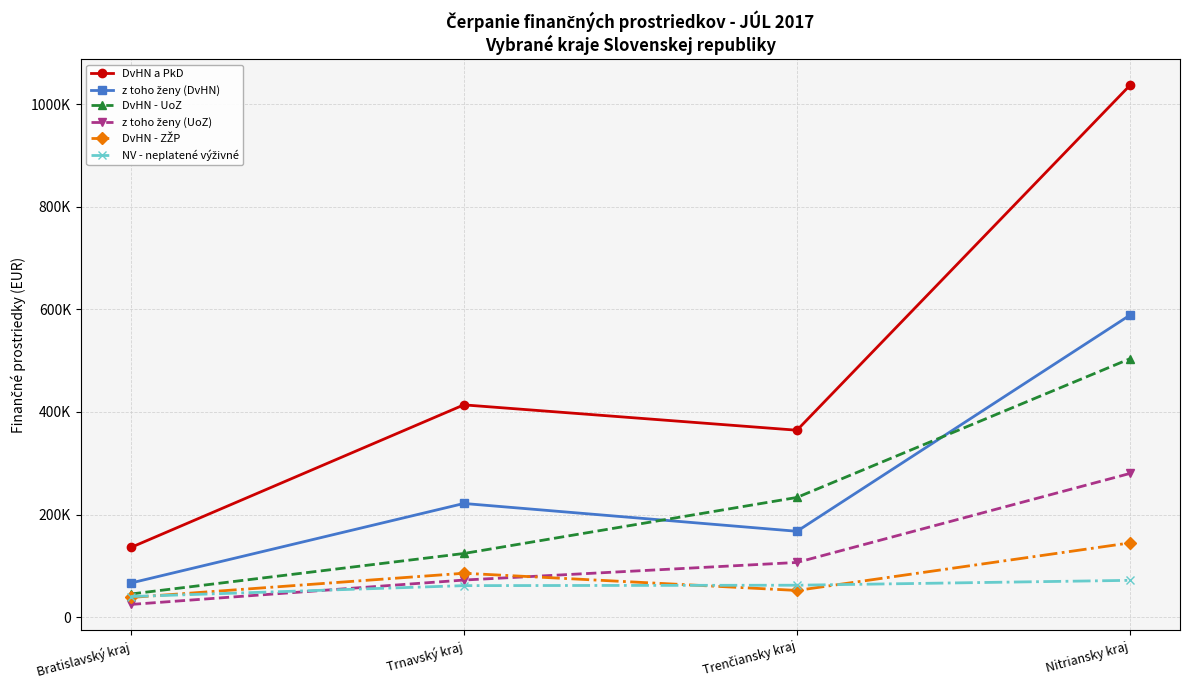

The value of NV - neplatené výživné at Trenčiansky kraj is 82985.3. True or false?

False